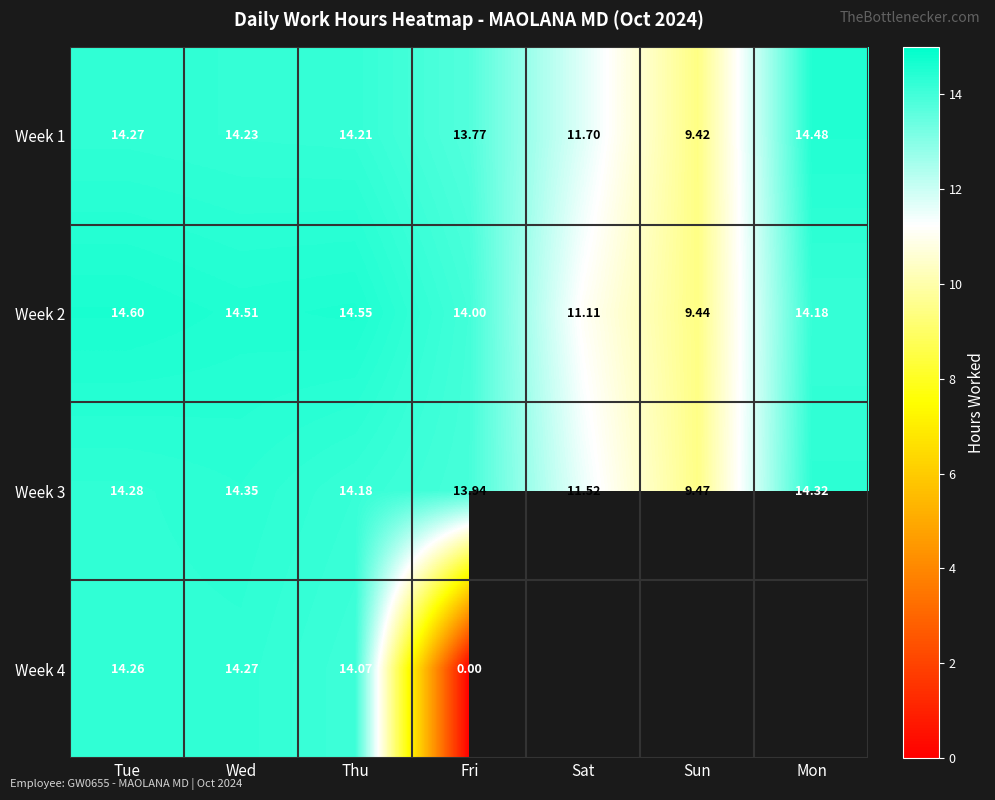

Is the value of Week 1 at Wed greater than the value of Week 2 at Tue?

No